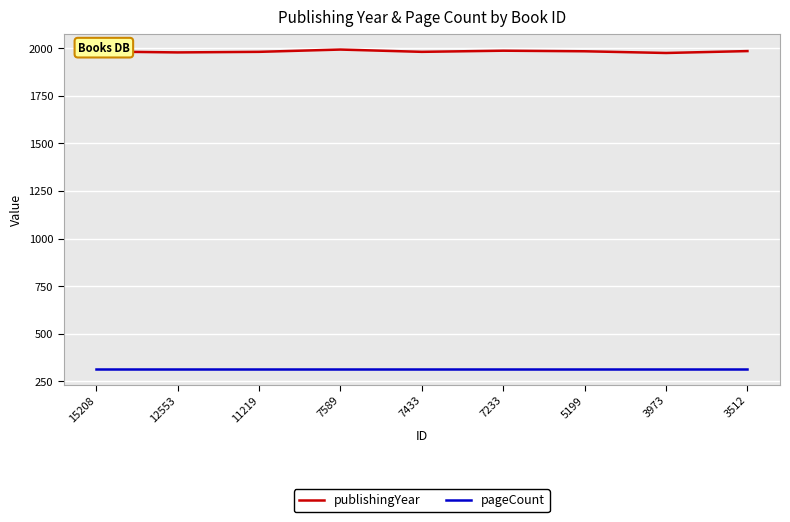

Does the chart display data point markers on the line(s)?

No